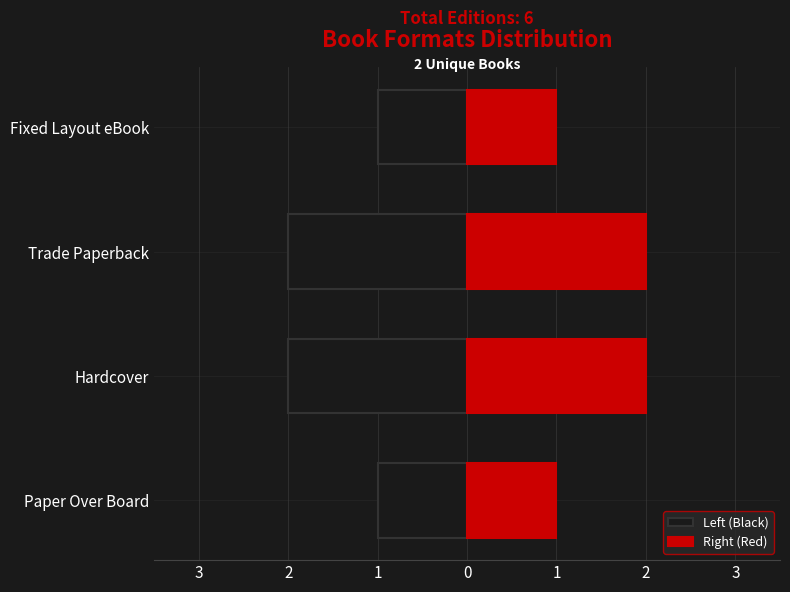

True or false: Right (Red) has a value of 1 at Hardcover.

False